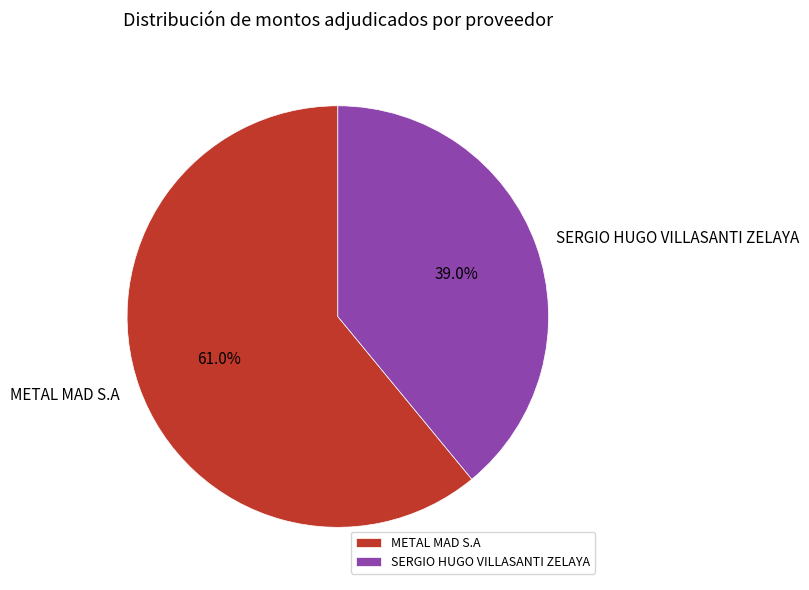

Count the number of slices in the pie.

2